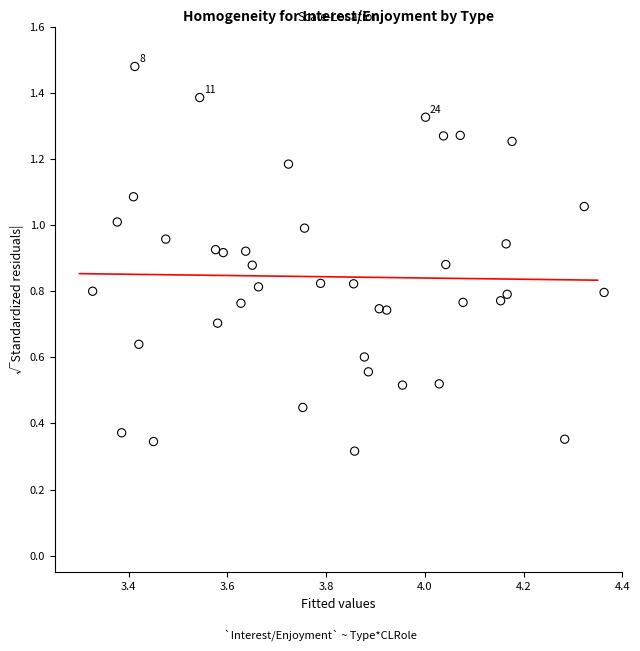

What is the range of Y values (max minus min)?

1.2